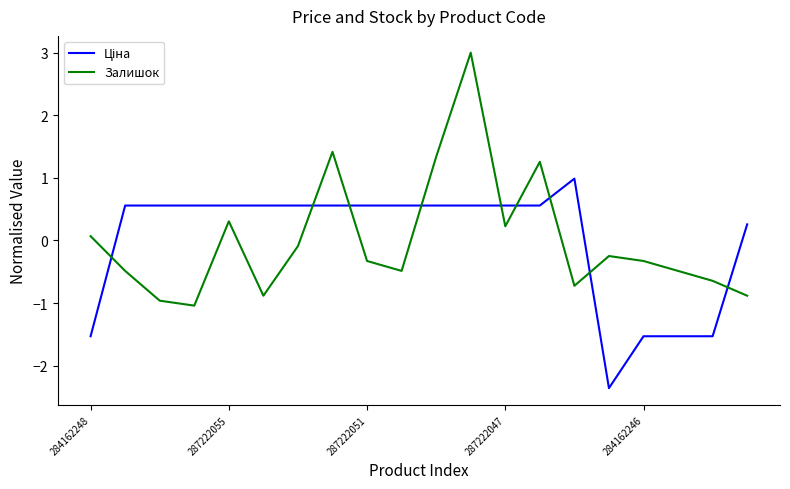

What is the difference between the maximum and minimum values in the Залишок series?

4.0